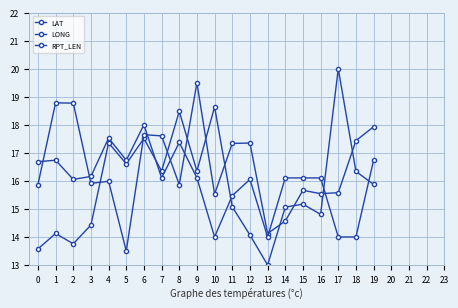

What is the highest value of the LONG series?

19.5